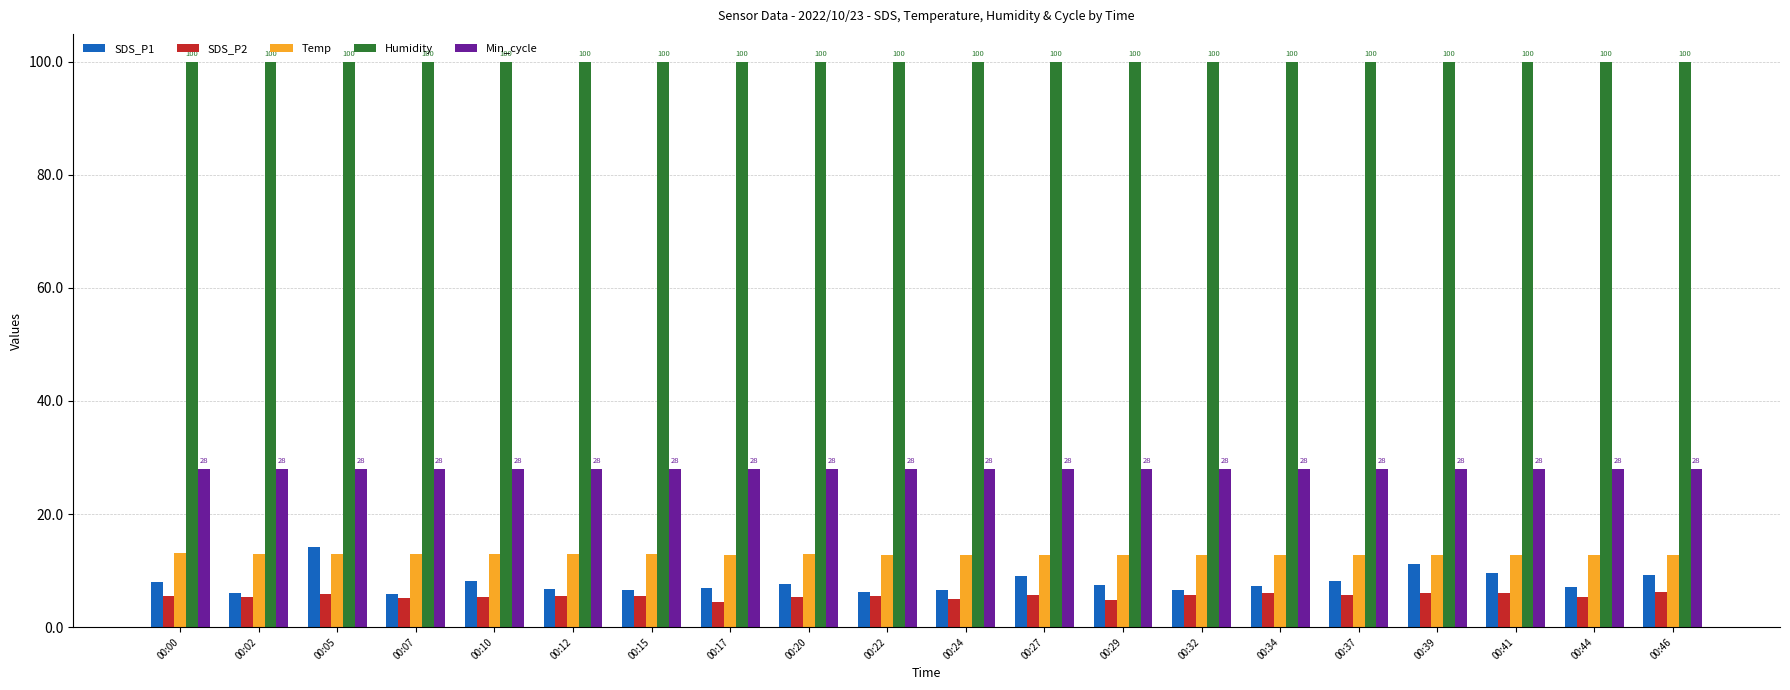

At 00:00, list the series in order from smallest to largest.

SDS_P2, SDS_P1, Temp, Min_cycle, Humidity